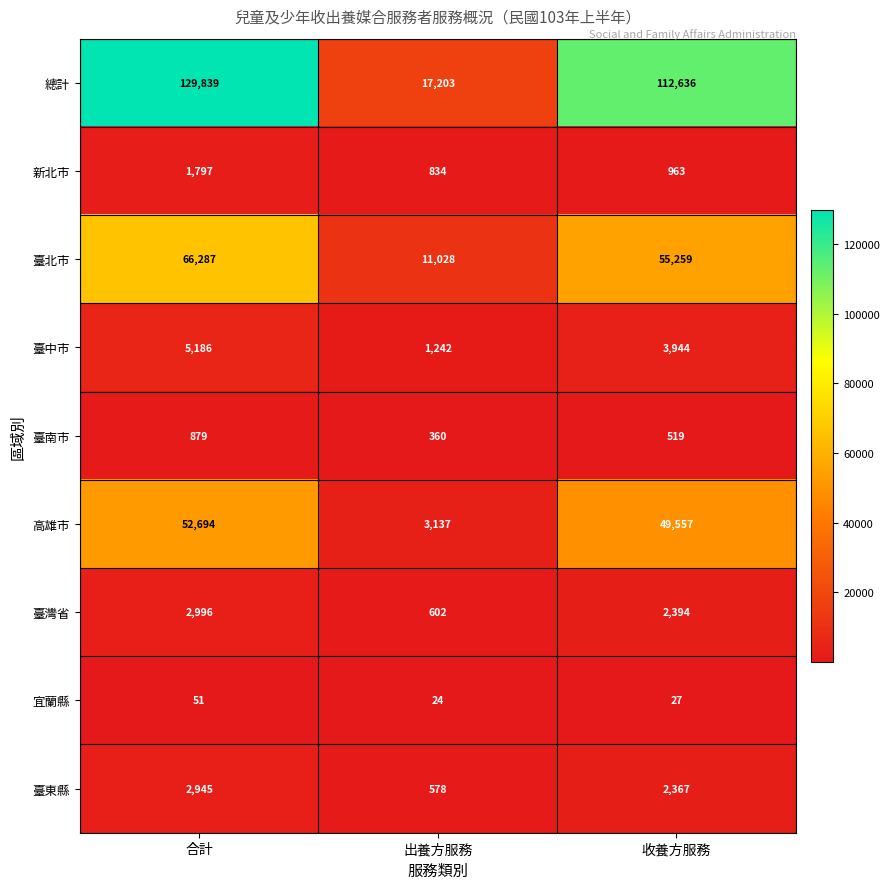

Reading left to right, list all the values displayed in this chart.

總計: 合計=129839	出養方服務=17203	收養方服務=112636
新北市: 合計=1797	出養方服務=834	收養方服務=963
臺北市: 合計=66287	出養方服務=11028	收養方服務=55259
臺中市: 合計=5186	出養方服務=1242	收養方服務=3944
臺南市: 合計=879	出養方服務=360	收養方服務=519
高雄市: 合計=52694	出養方服務=3137	收養方服務=49557
臺灣省: 合計=2996	出養方服務=602	收養方服務=2394
宜蘭縣: 合計=51	出養方服務=24	收養方服務=27
臺東縣: 合計=2945	出養方服務=578	收養方服務=2367